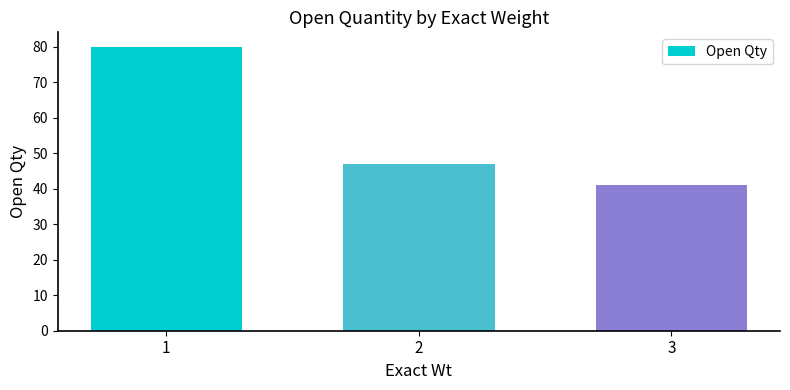

What is the smallest value displayed?

41